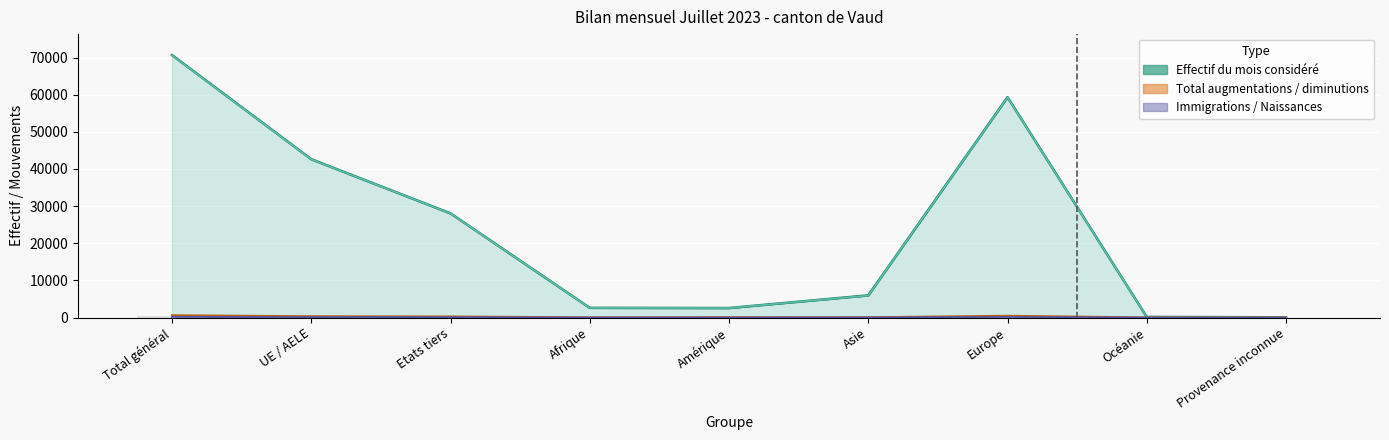

How many data points in Naissances are less than 23?

4